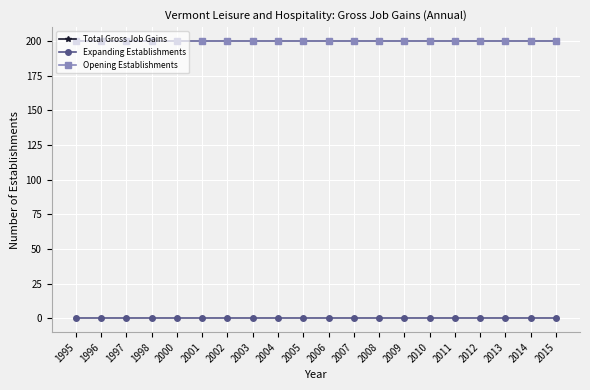

Rank the categories by Expanding Establishments value from lowest to highest.

1995, 1996, 1997, 1998, 2000, 2001, 2002, 2003, 2004, 2005, 2006, 2007, 2008, 2009, 2010, 2011, 2012, 2013, 2014, 2015